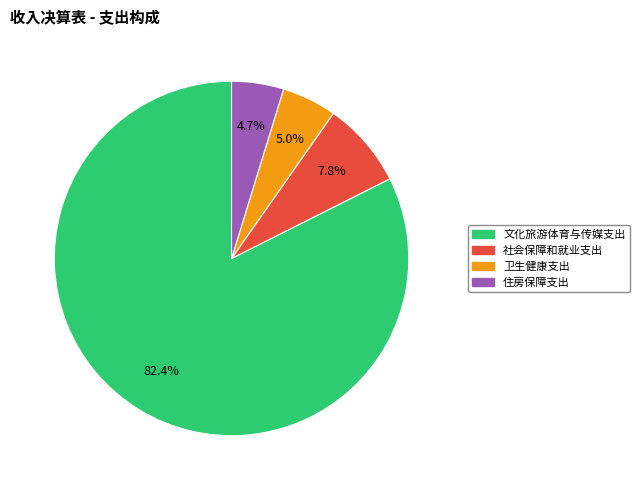

To the nearest percent, what percentage of the pie is 住房保障支出?

5%